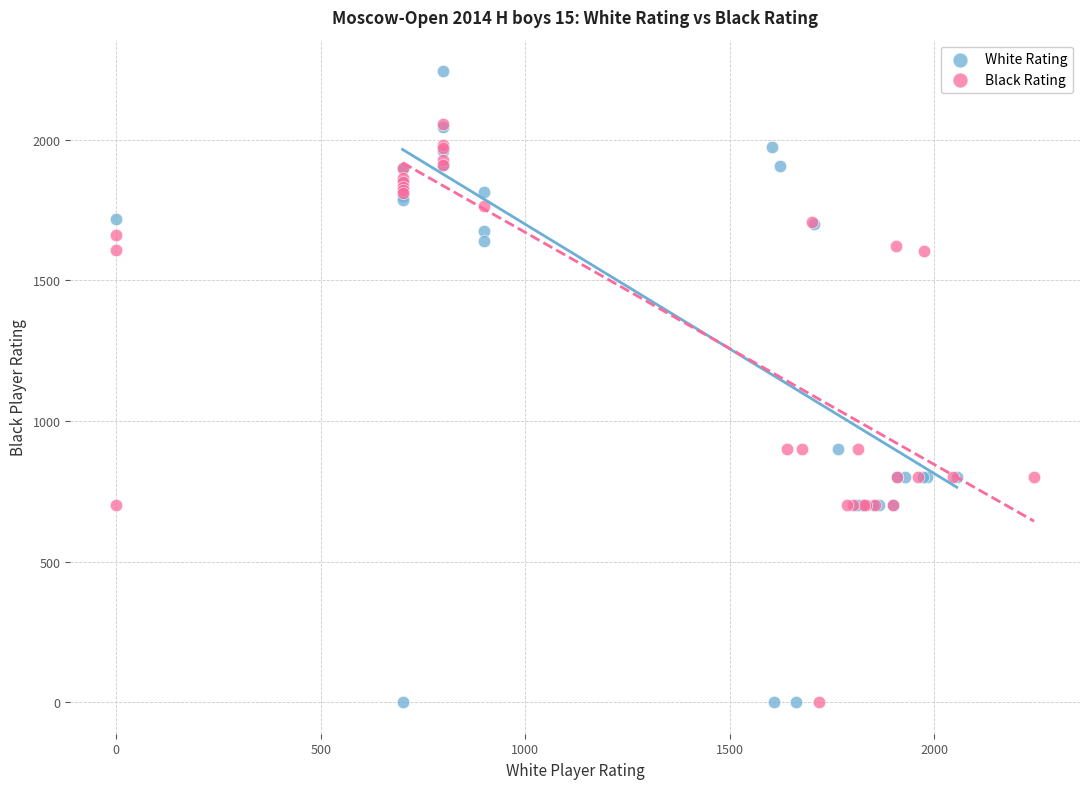

Which series reaches the maximum Y coordinate?

White Rating